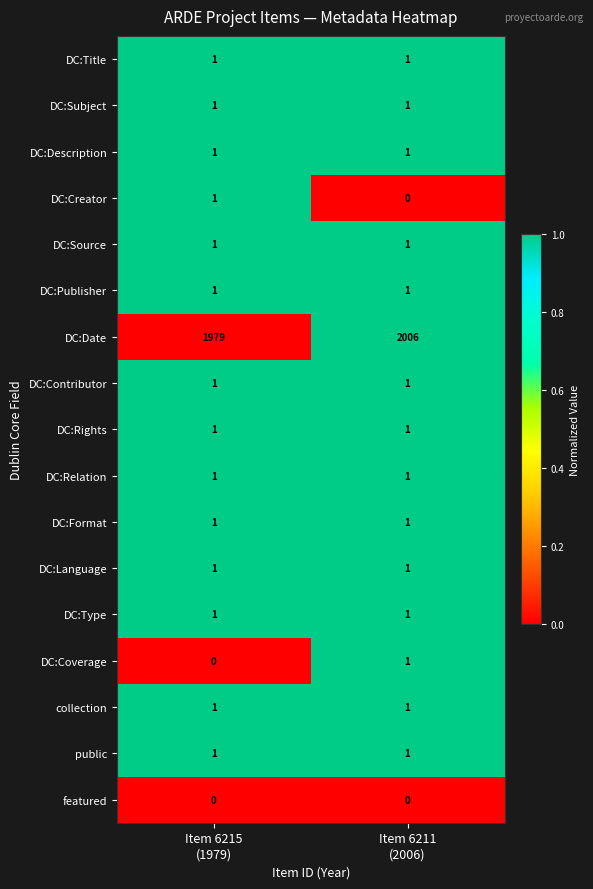

Which series has the widest spread of values?

DC:Date